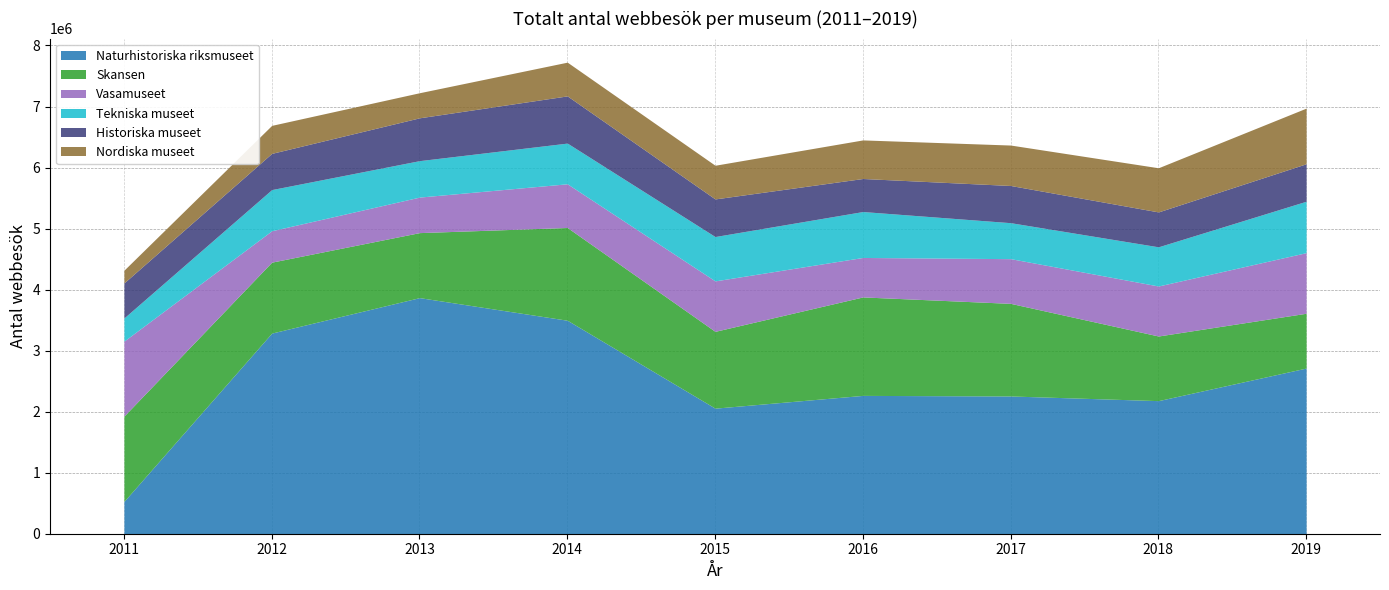

What is the difference between the Nordiska museet values at 2017 and 2011?

453609